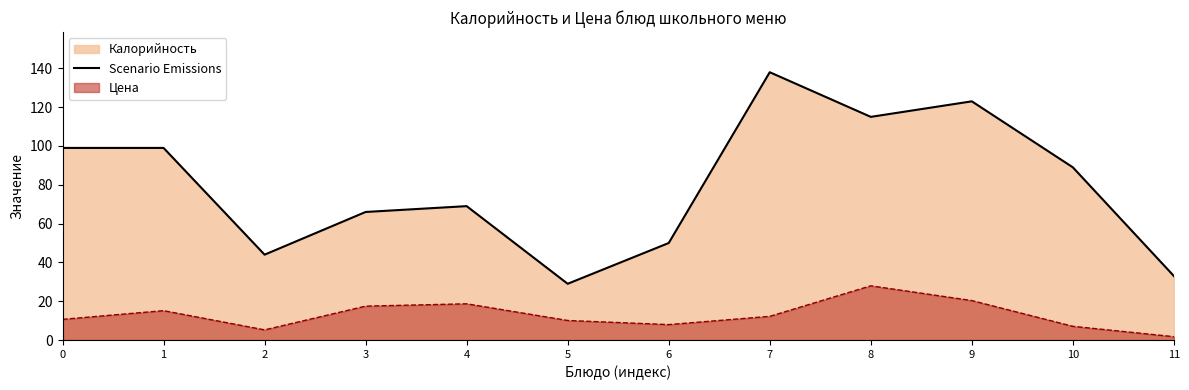

What is the approximate value at 11, to the nearest 50?

50